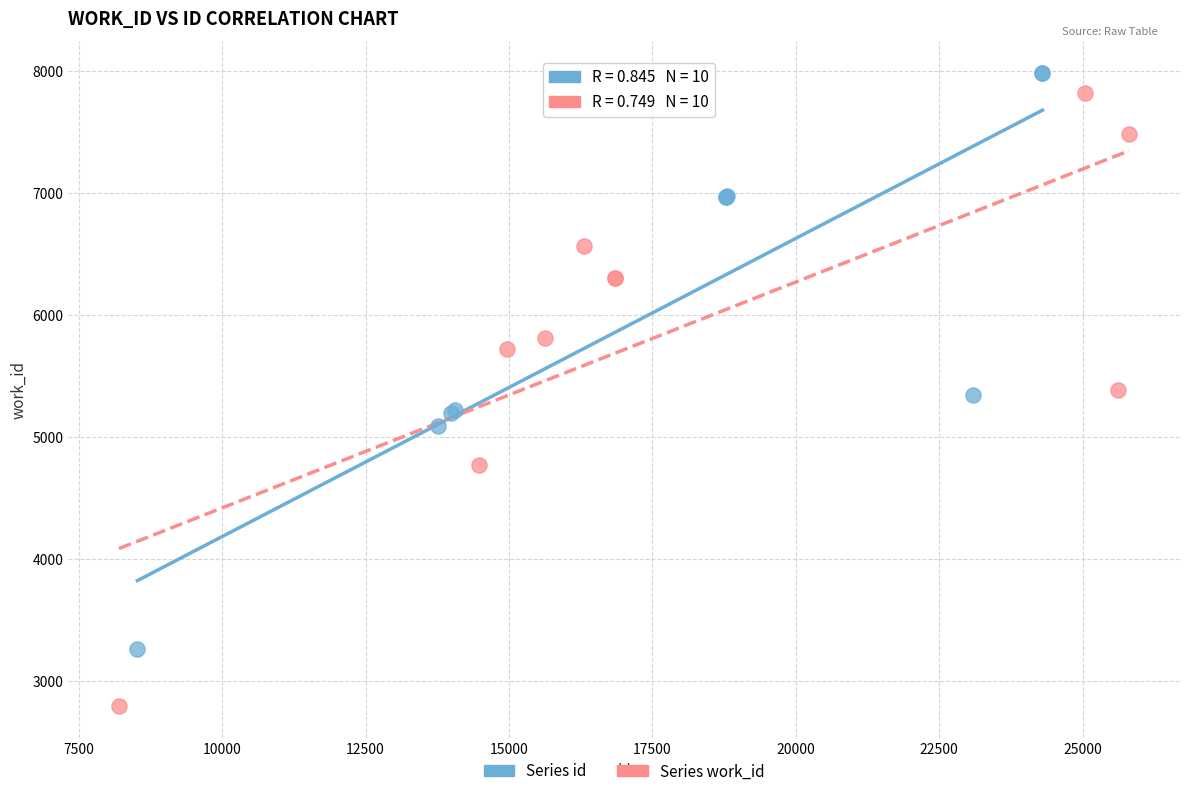

Which series contains the lowest Y value?

Series work_id